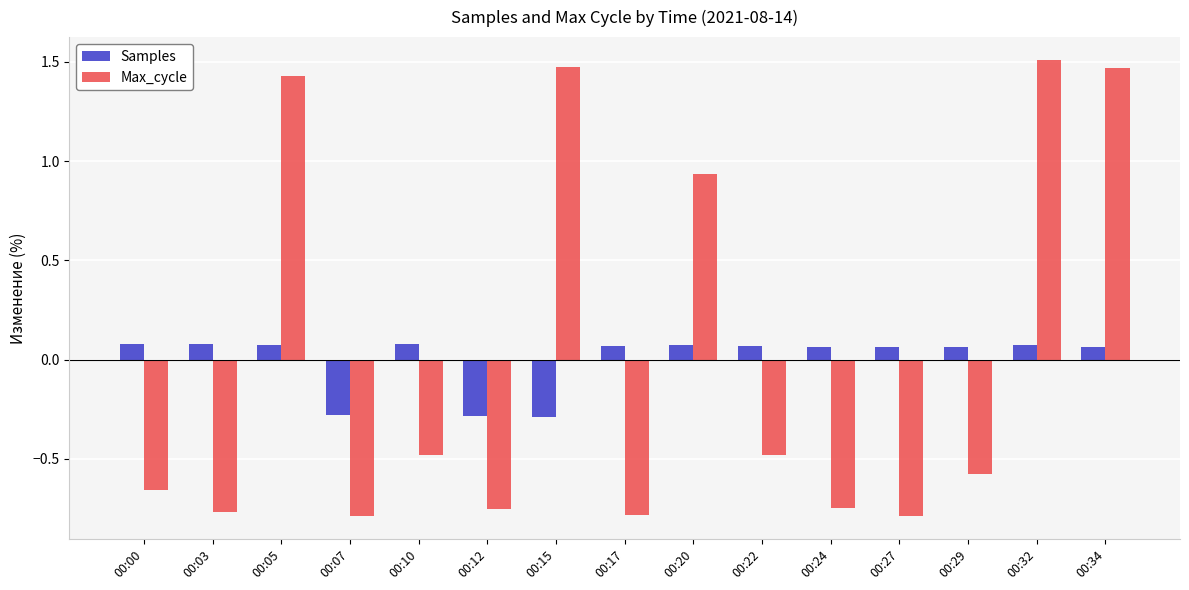

True or false: Max_cycle has a value of -0.4 at 00:07.

False